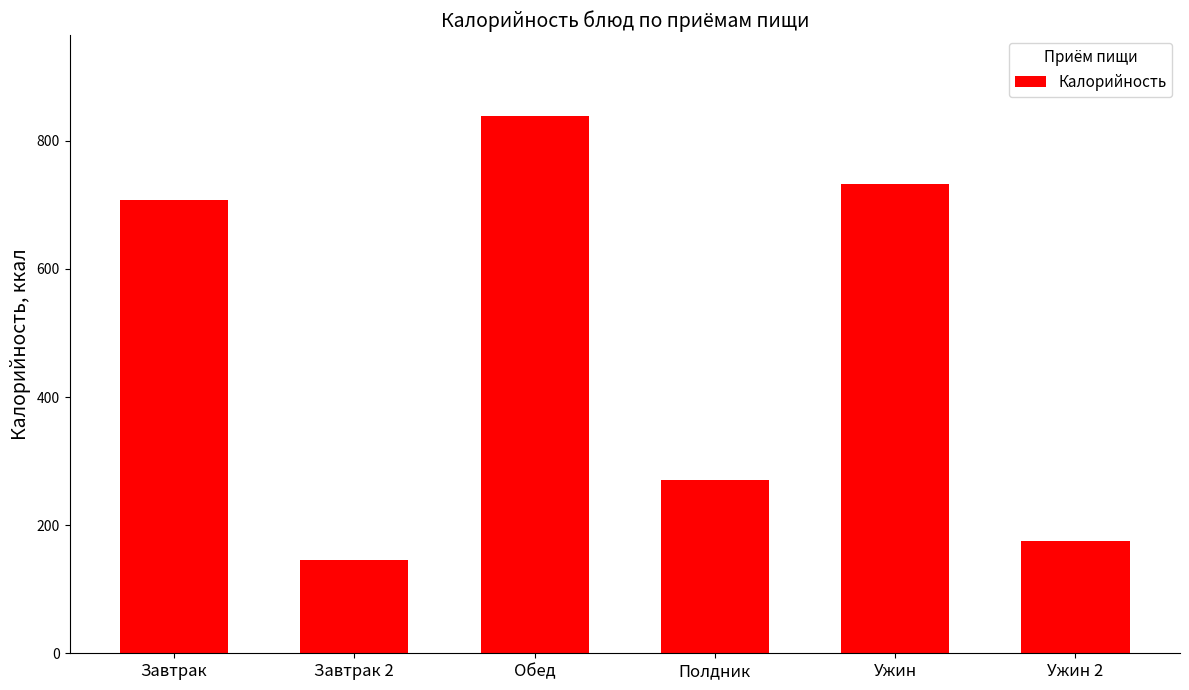

At which label is the value closest to 492?

Завтрак